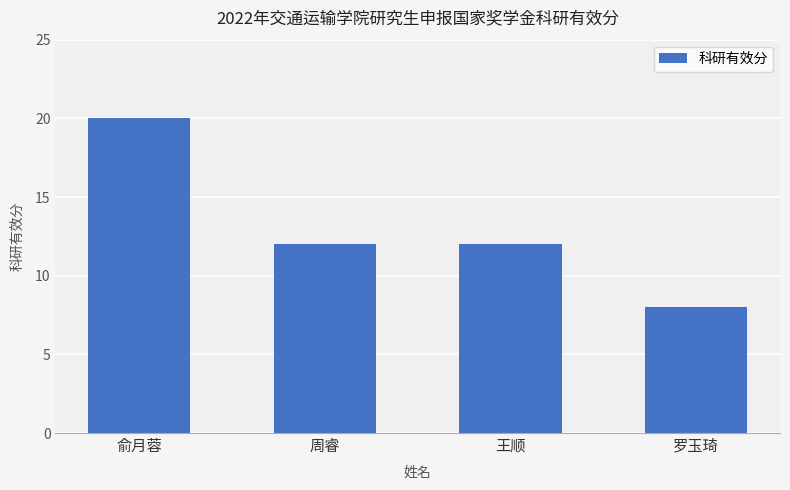

What is the approximate value at 俞月蓉, to the nearest 5?

20